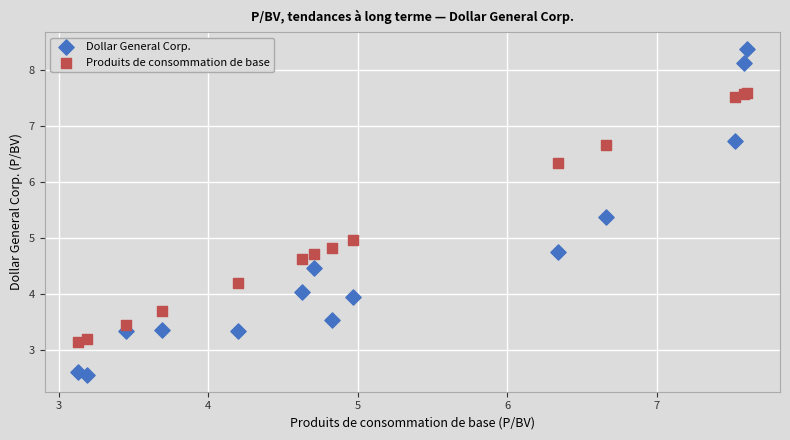

Which series contains the highest Y value?

Dollar General Corp.